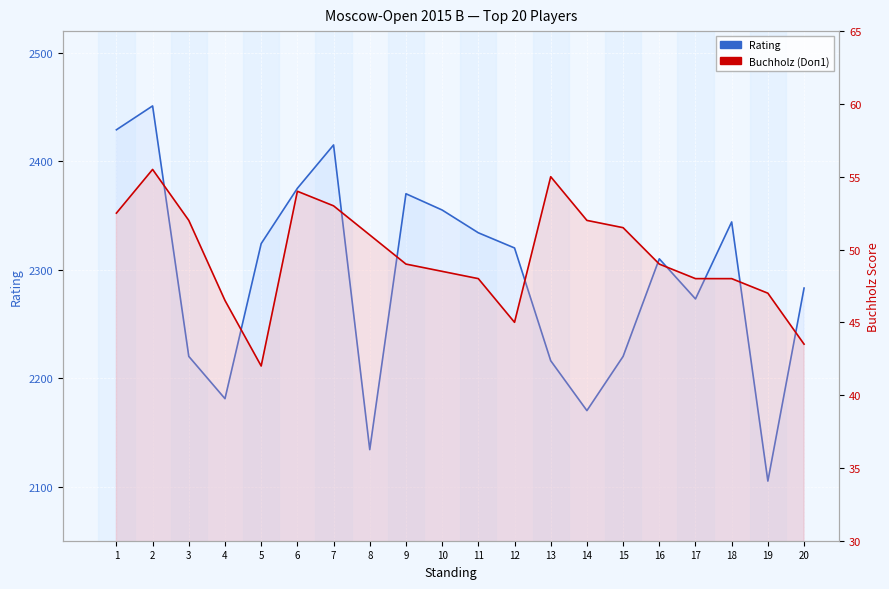

True or false: Buchholz (Doп1) and Rating cross at least once.

False